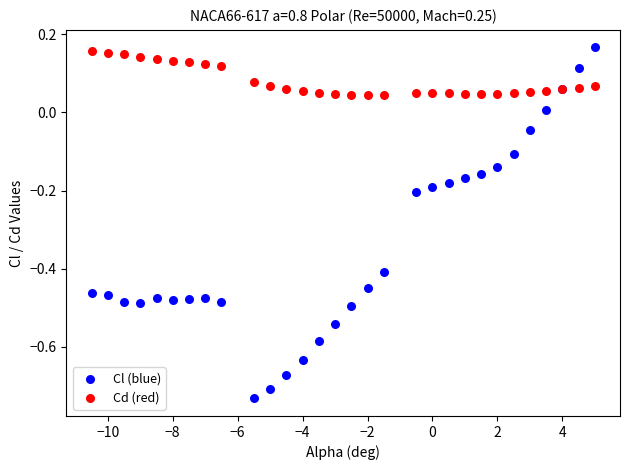

Which series reaches the minimum Y coordinate?

Cl (blue)